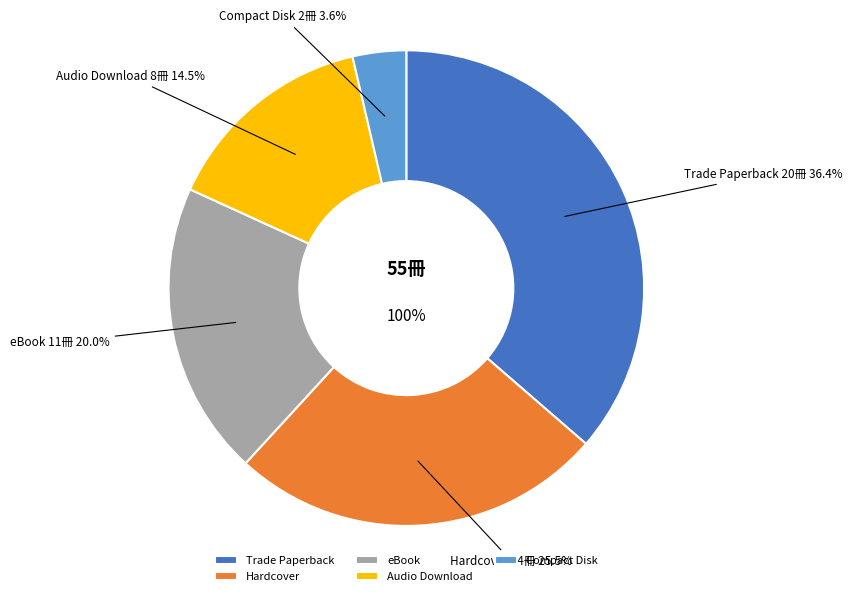

Which category has the biggest portion of the pie?

Trade Paperback